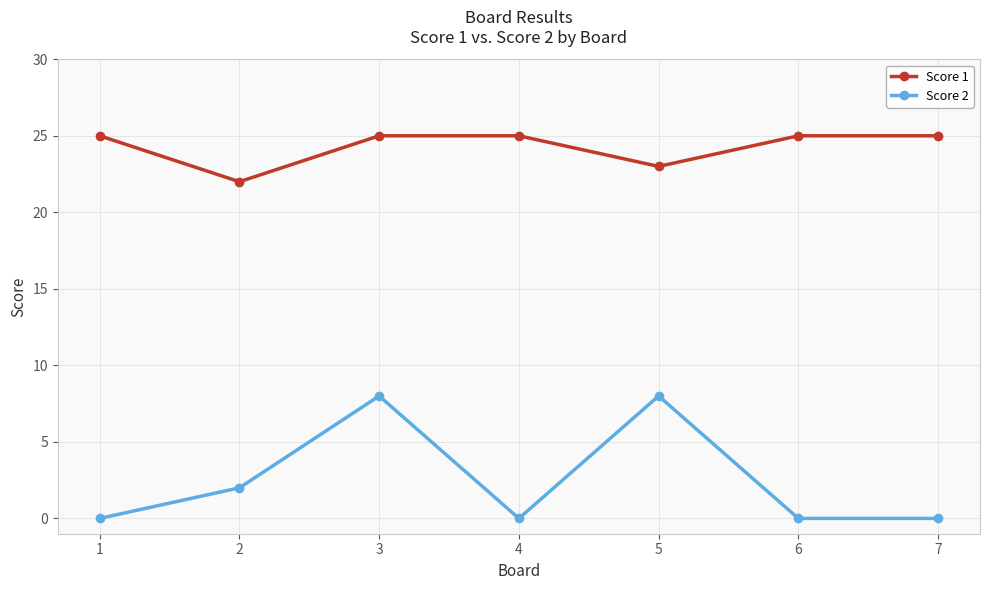

Count the Score 1 values in the range 23 to 25.

6